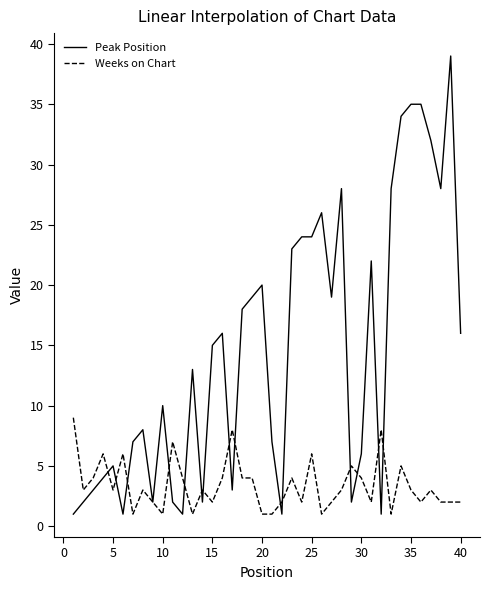

List the series in order of their peak value, highest first.

Peak Position, Weeks on Chart